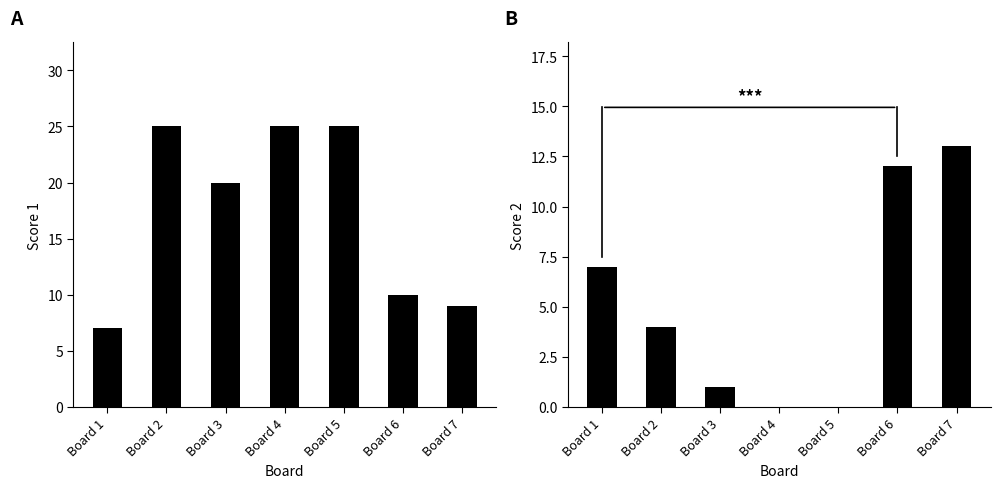

What is the average value of the Score 1 series?

17